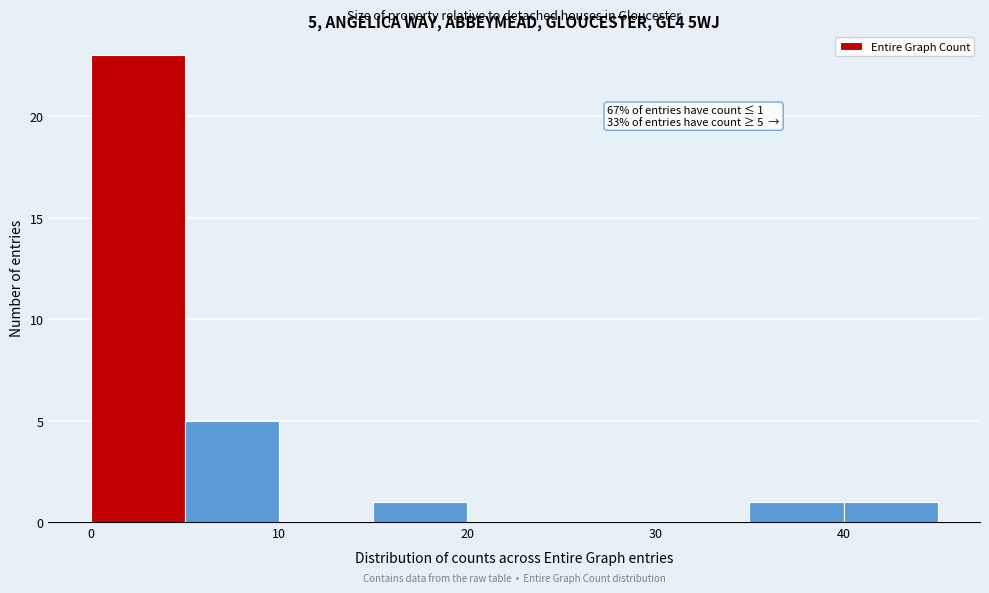

Which range on the x-axis has the tallest bar?

0 to 5